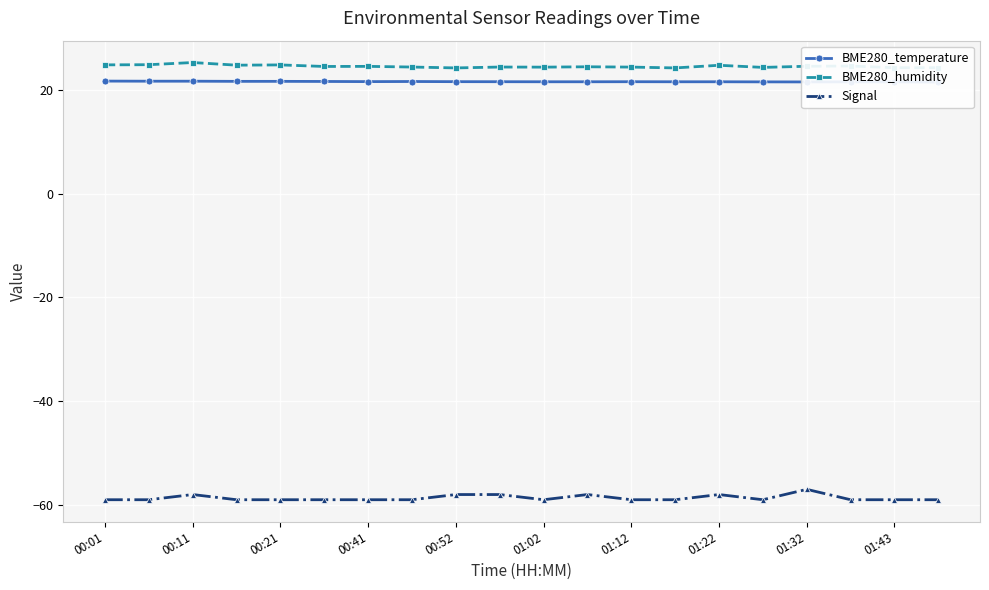

True or false: Signal and BME280_humidity cross at least once.

False